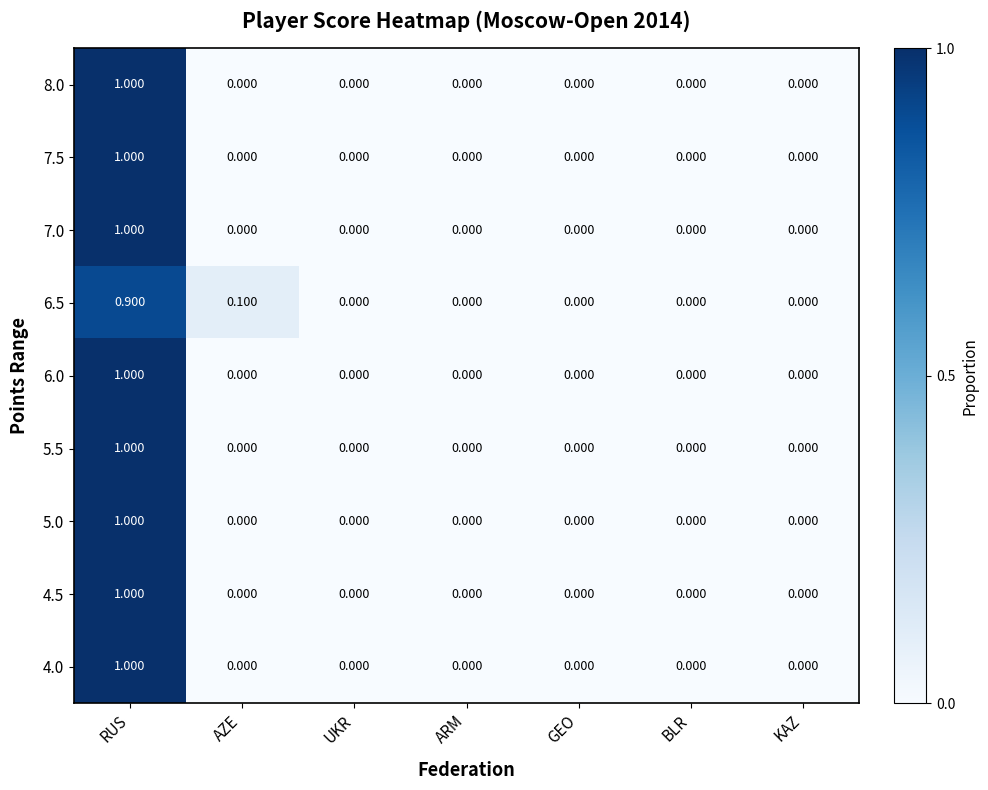

At which label does 6.5 reach its peak?

RUS